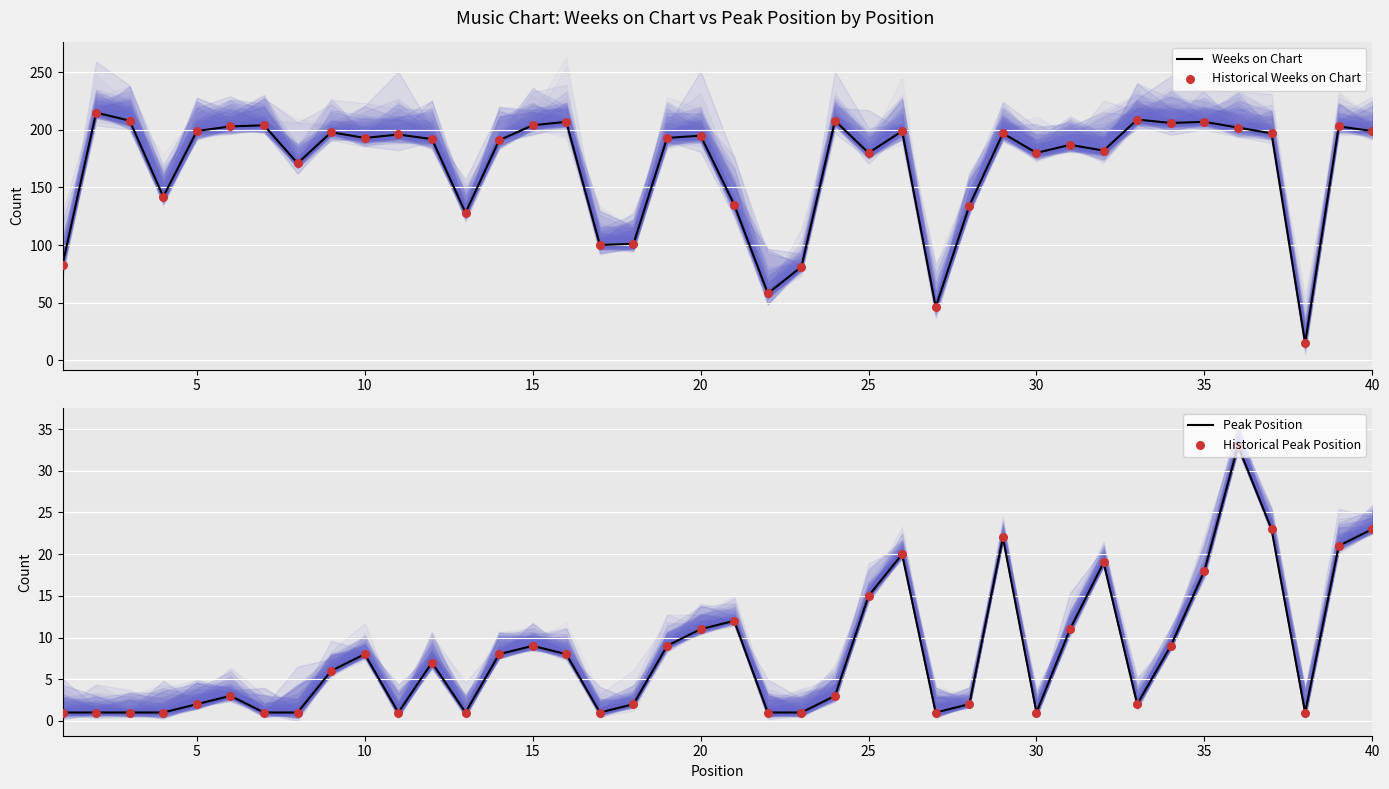

At how many categories does at least one series exceed 12?

40